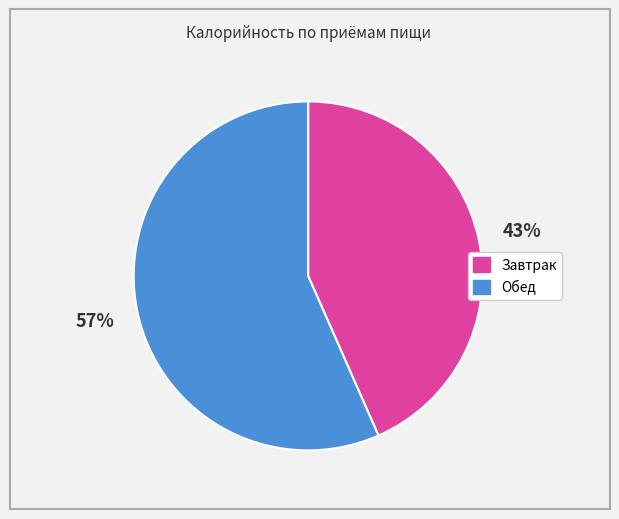

True or false: Обед accounts for 68% of the total.

False